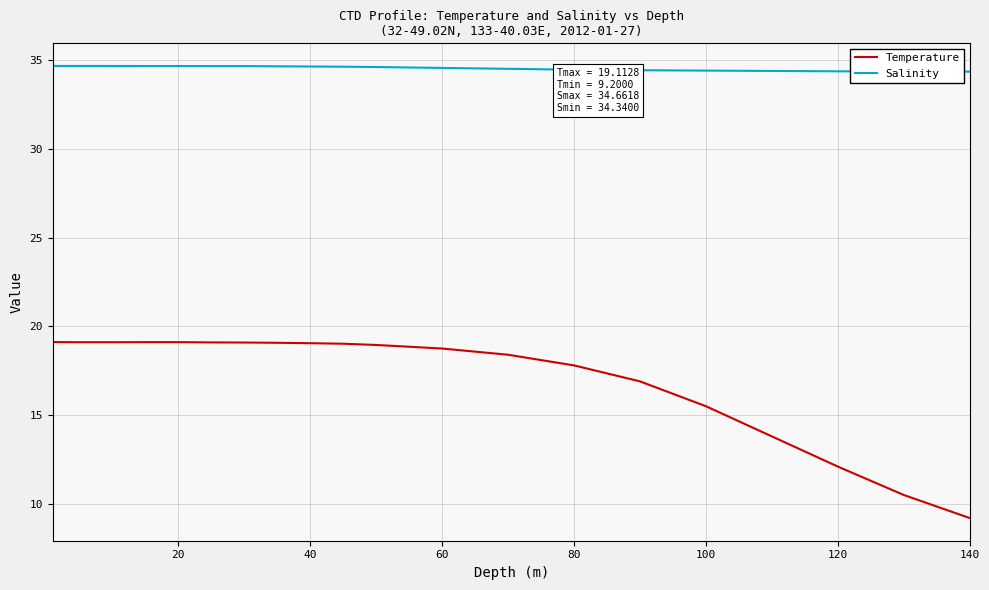

What is the minimum value for Temperature?

9.2